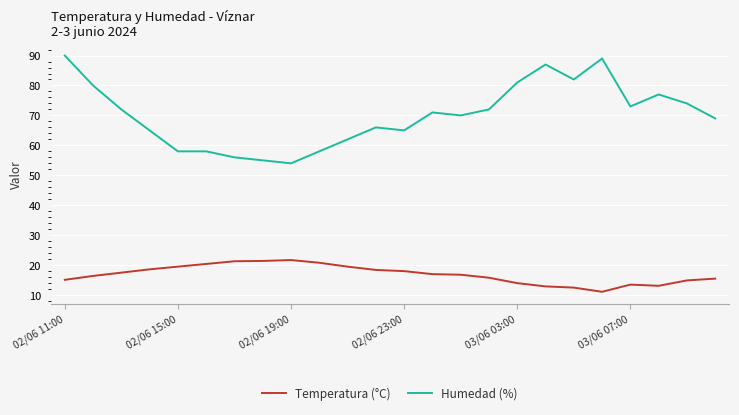

Rank the series by their maximum value, from lowest to highest.

Temperatura (°C), Humedad (%)